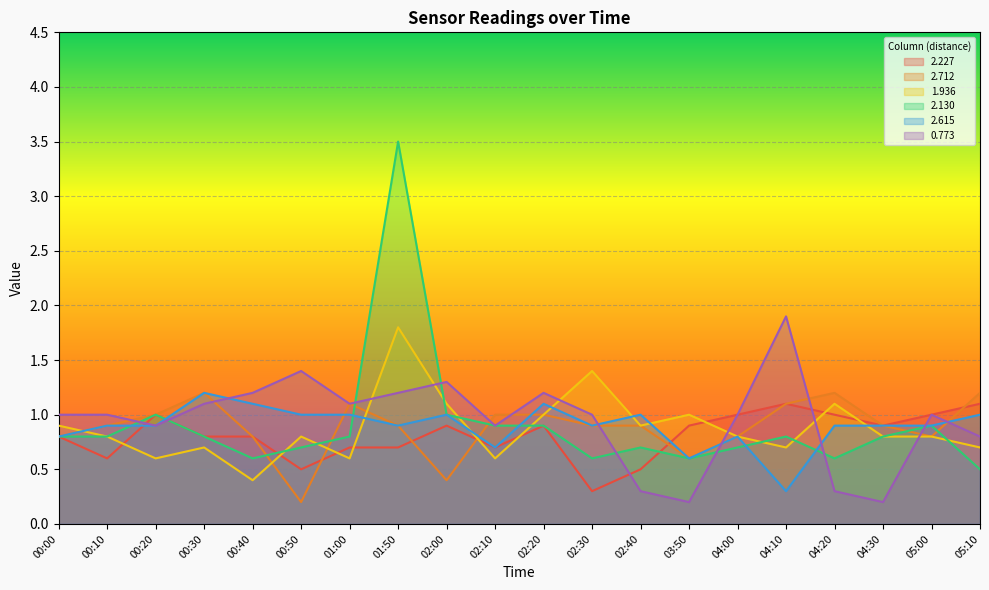

Where do 0.773 and 2.712 first cross each other?

00:10 and 00:20